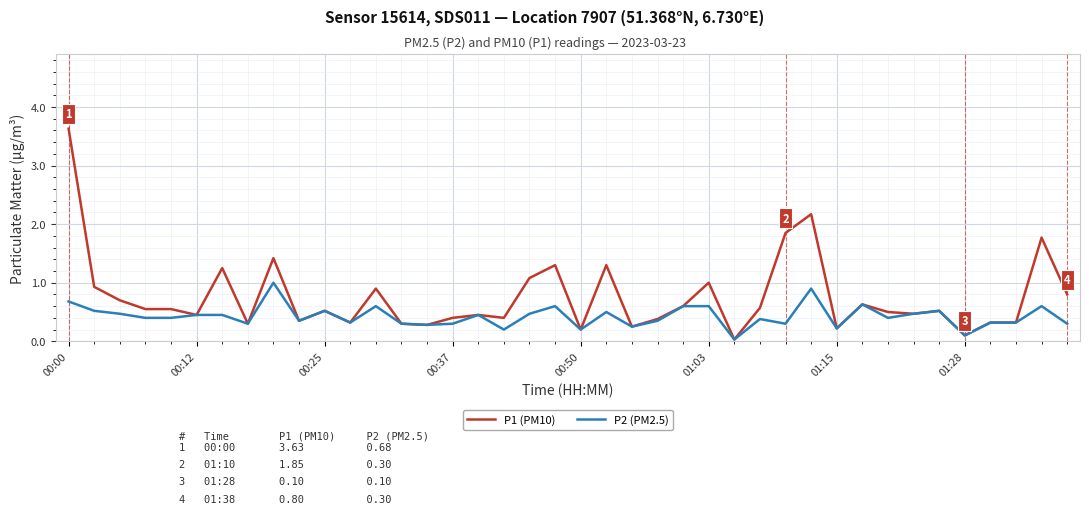

Which series has the largest total across all categories?

P1 (PM10)